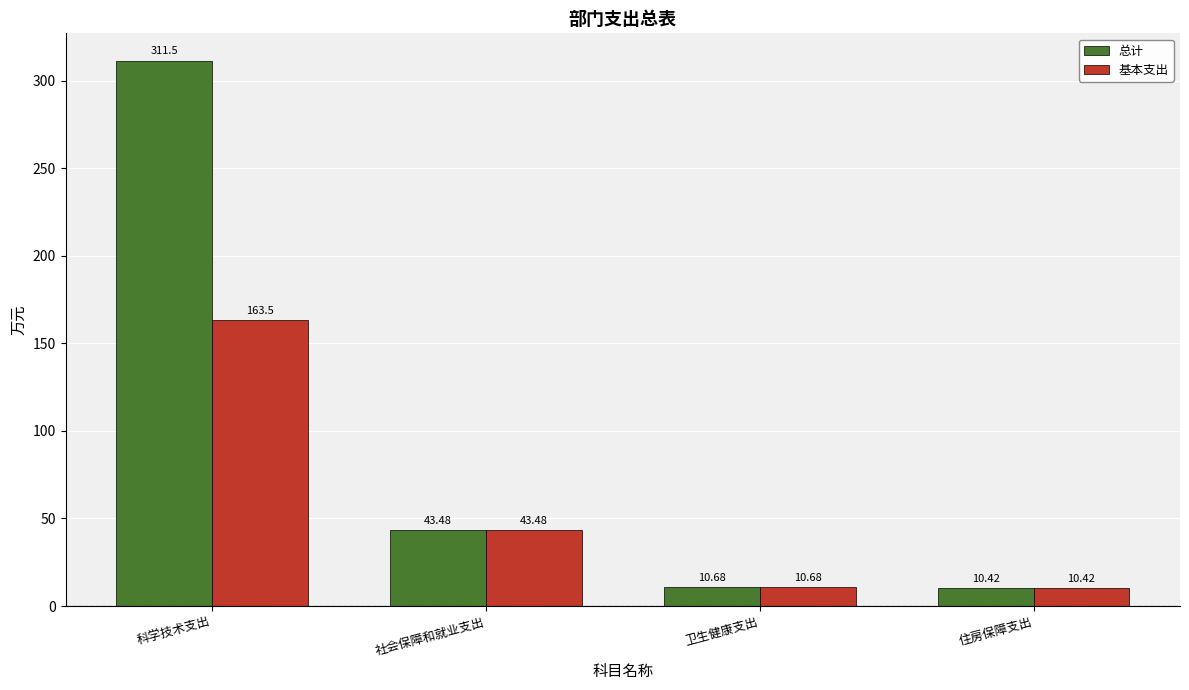

What are all the series names shown in the legend?

总计, 基本支出